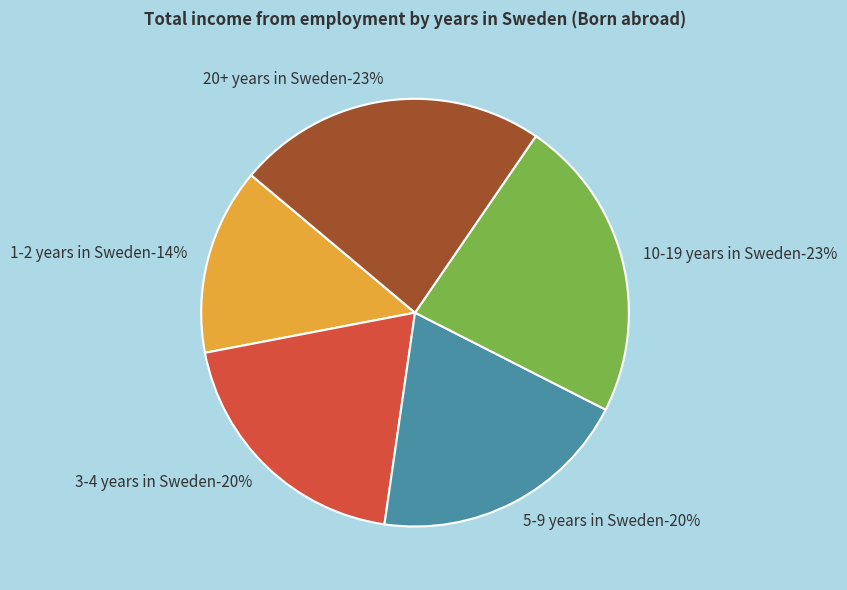

Does 20+ years in Sweden represent more than half of the total?

No